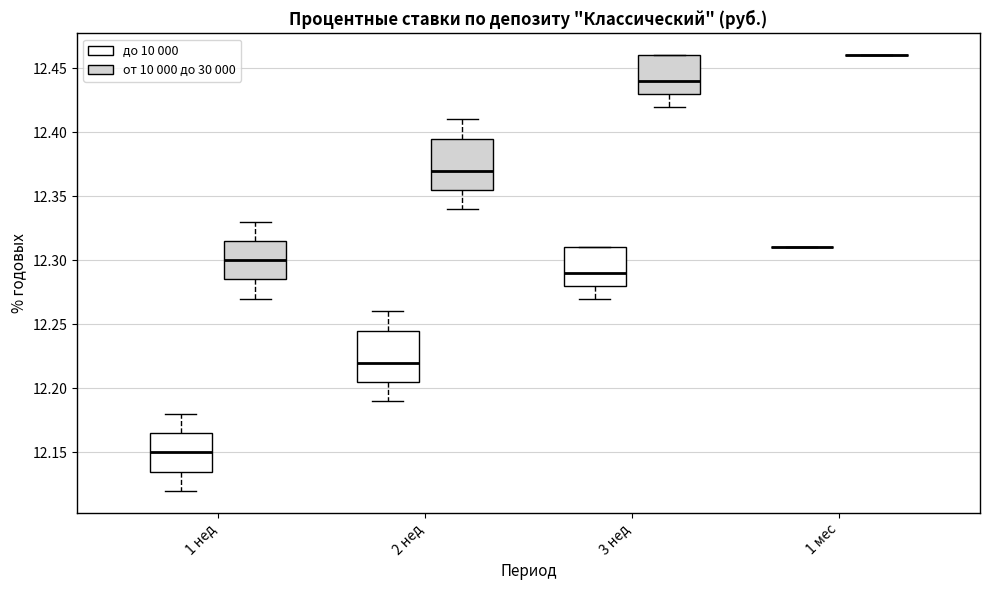

Where is the lower edge of the box for 2 нед (до 10 000) on the y-axis? The values are not printed on the chart, so give them approximately, as read against the axis.

12.205